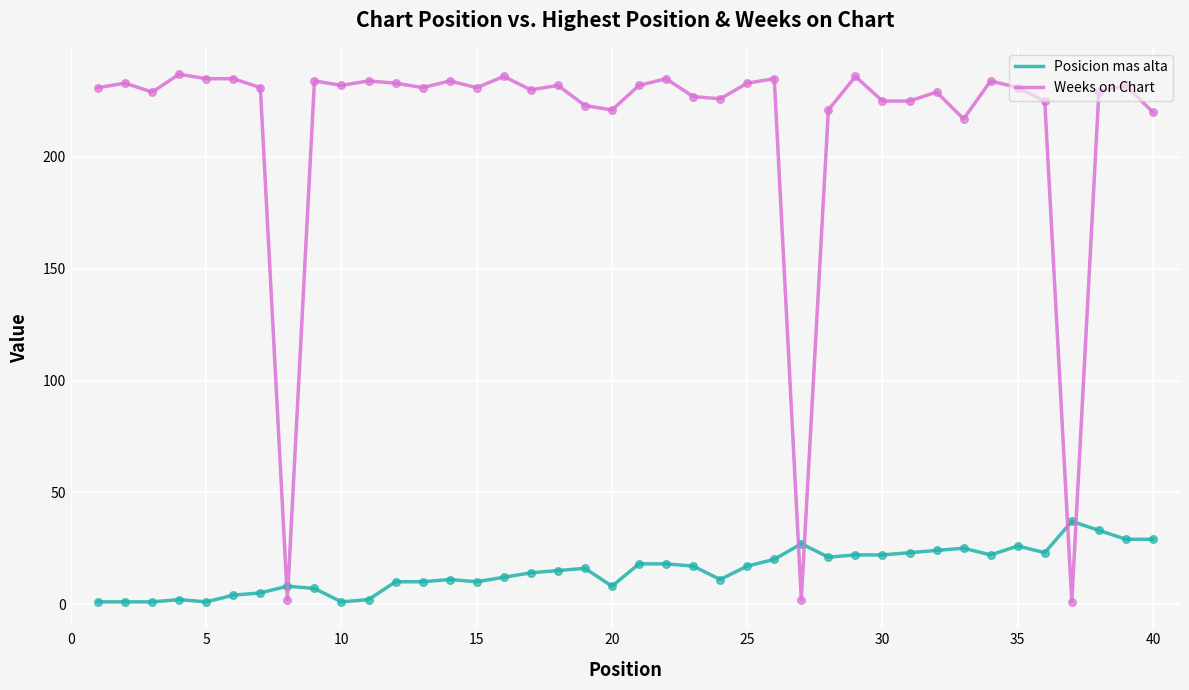

Which series has the largest total across all categories?

Weeks on Chart